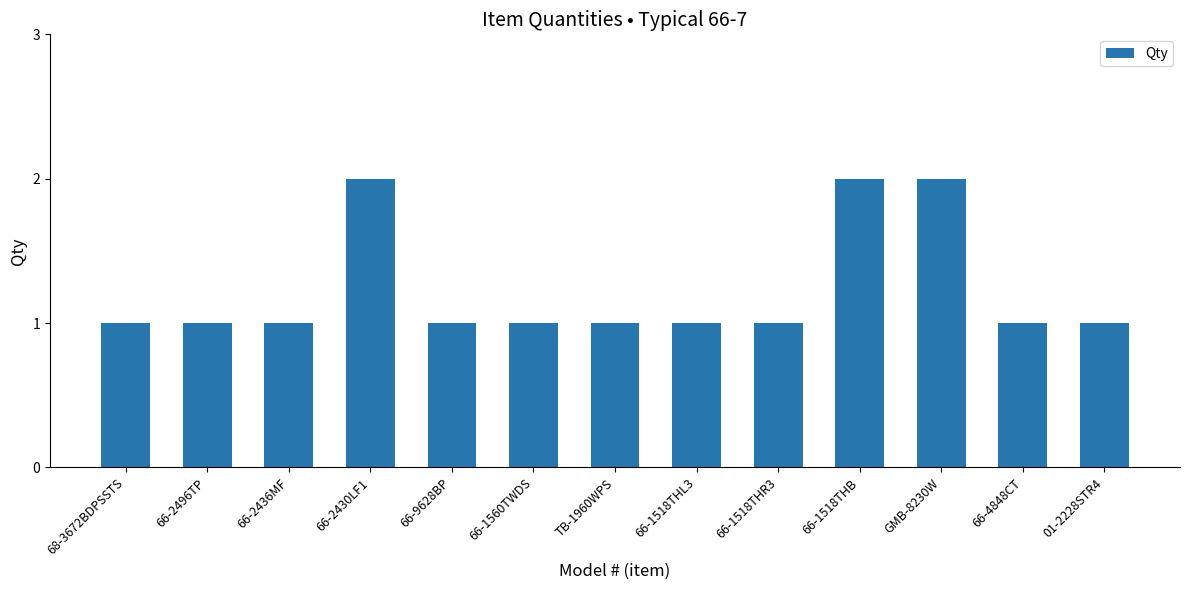

How many values are between 1 and 2?

13